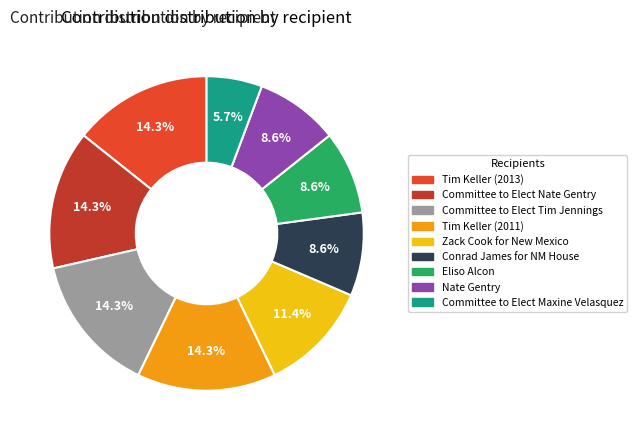

Is there any slice that represents more than half of the pie?

No